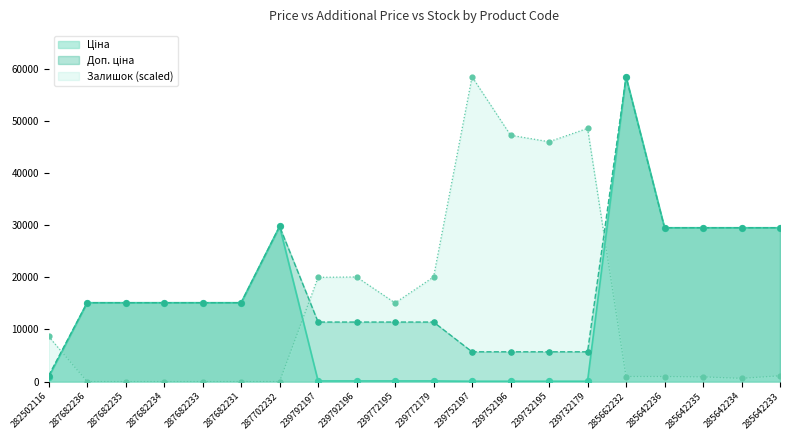

Which series reaches the maximum Y coordinate?

Ціна